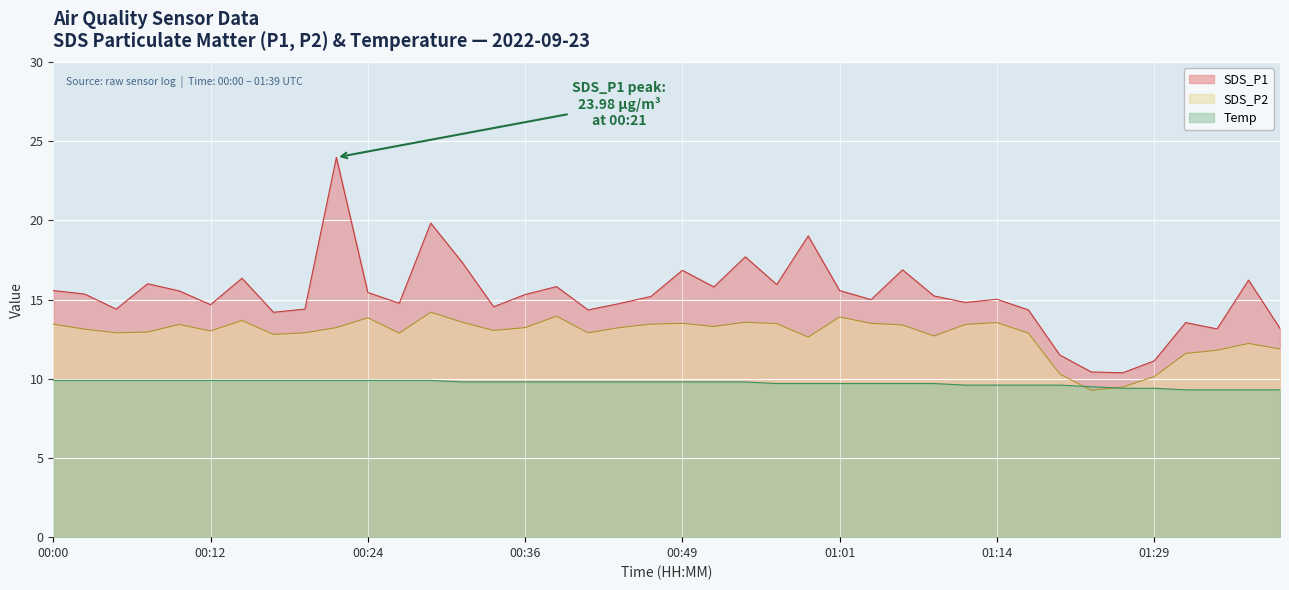

The value of Temp at 00:09 is 16.3. True or false?

False